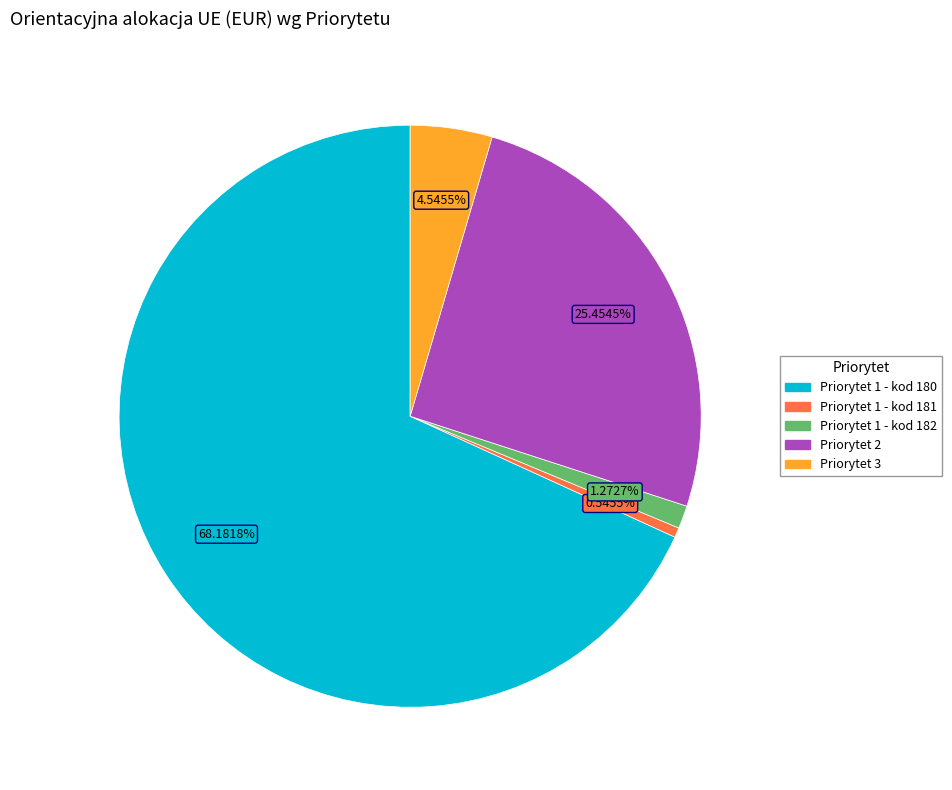

To the nearest percent, what is the difference between the Priorytet 2 and Priorytet 1 - kod 182 slice percentages?

24%